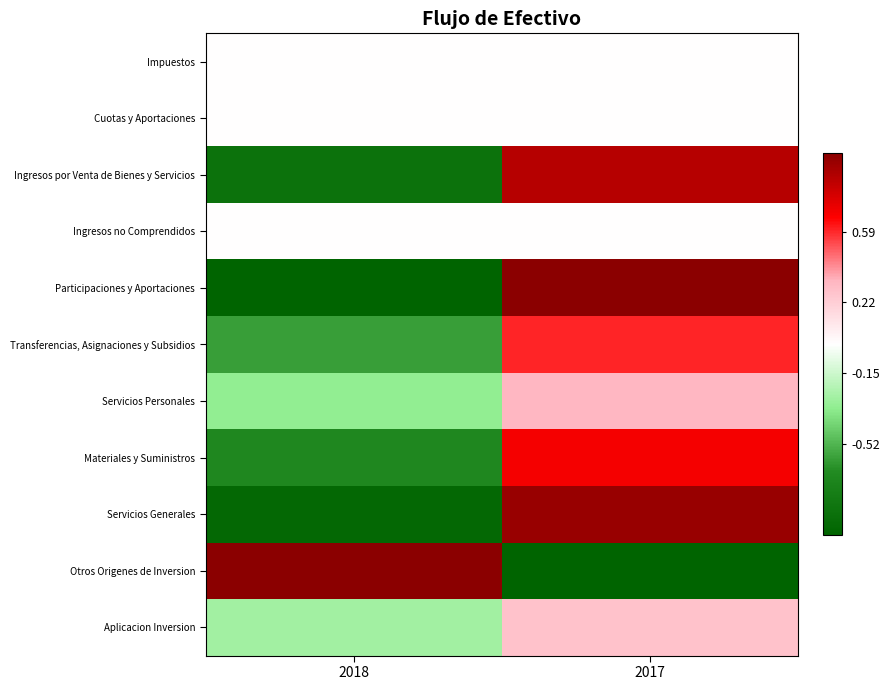

Count the number of data series in this chart.

11